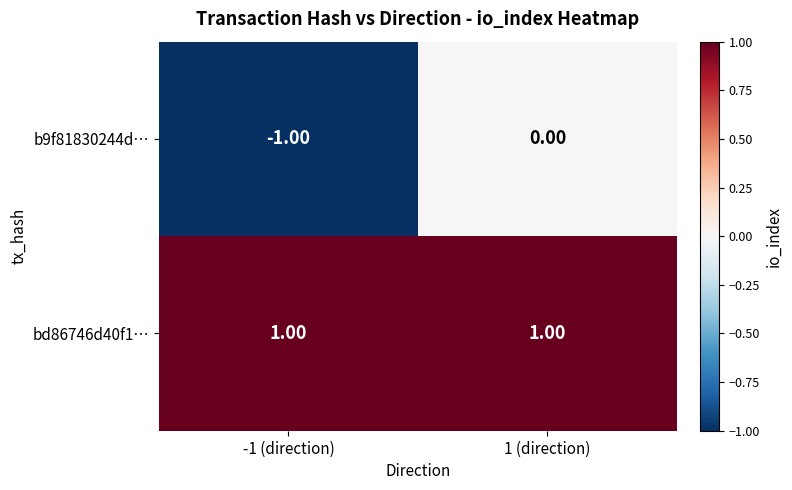

List the series in order of their peak value, lowest first.

b9f81830244d…, bd86746d40f1…